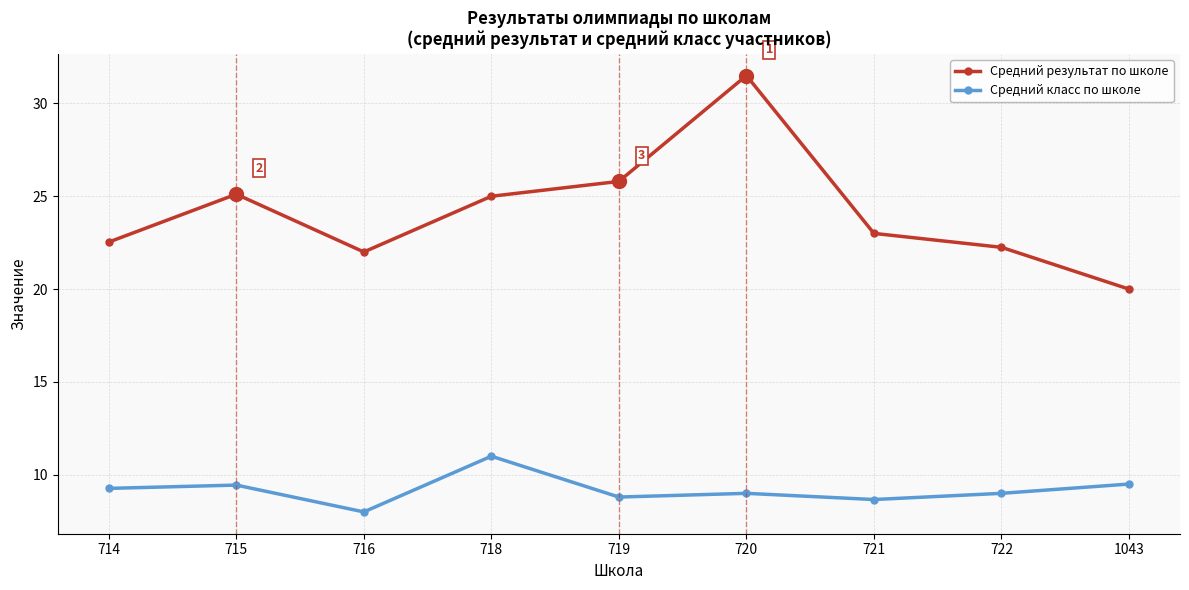

Rank the series by their maximum value, from highest to lowest.

Средний результат по школе, Средний класс по школе